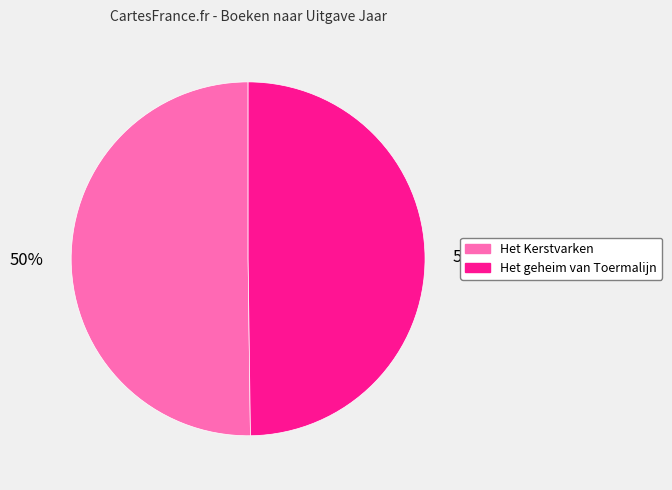

The Het Kerstvarken slice represents 50% of the pie. True or false?

True